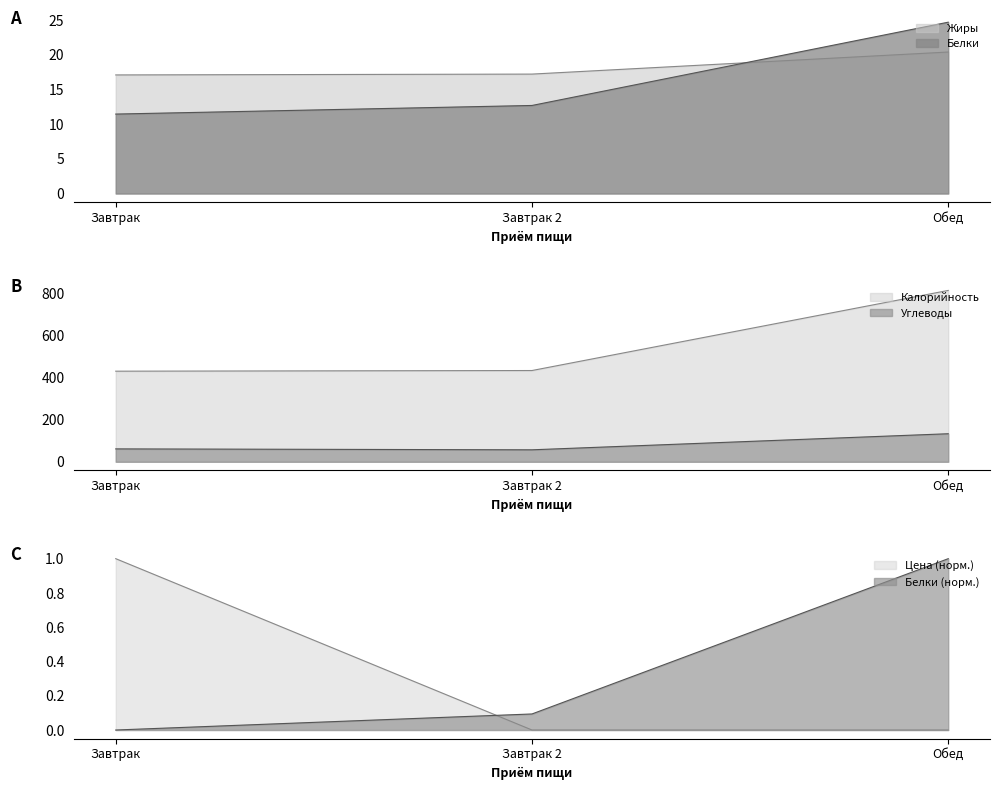

List the labels in order of Цена value, largest first.

Завтрак, Завтрак 2, Обед